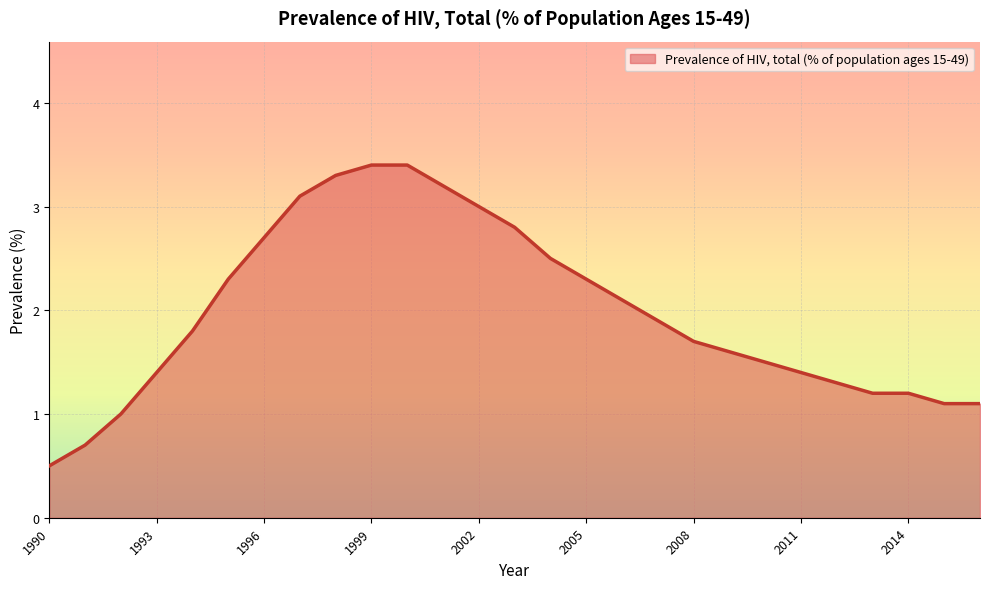

What is the difference between the maximum and minimum values?

2.9